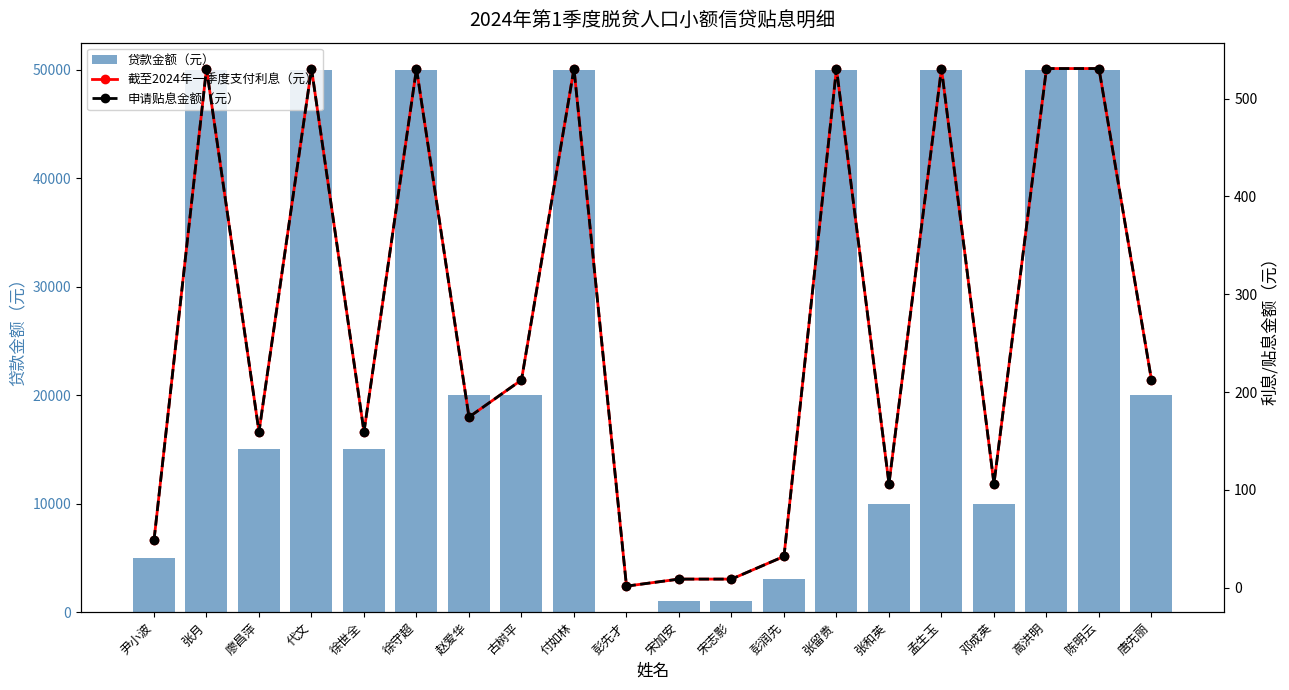

At how many categories does at least one series exceed 10489?

13